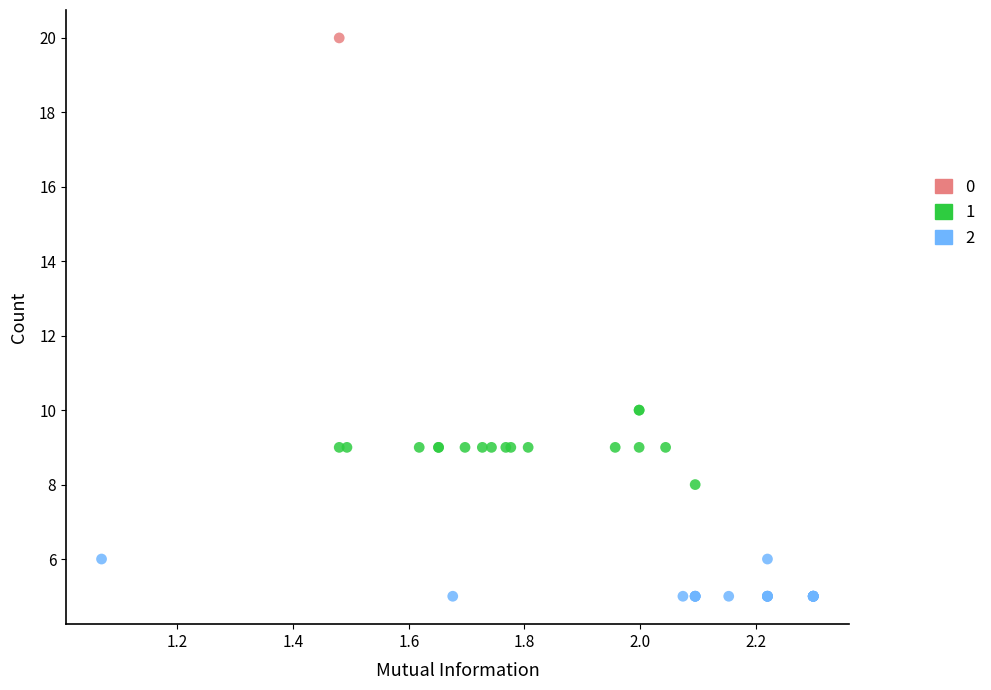

What are all the series names shown in the legend?

0, 1, 2